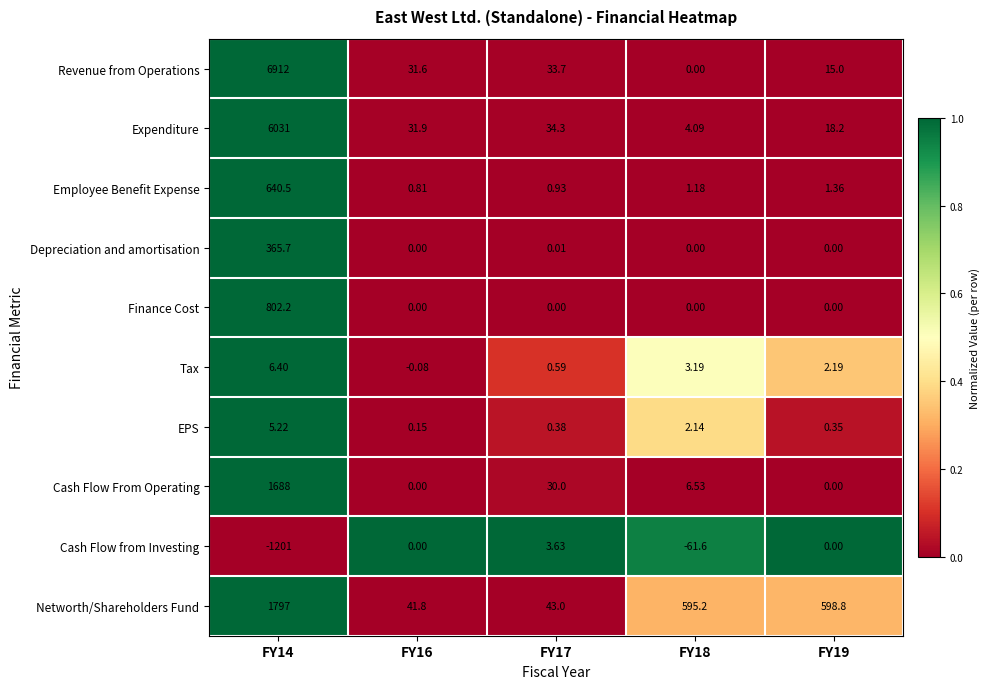

Between FY14 and FY18, which series saw the biggest shift?

Revenue from Operations